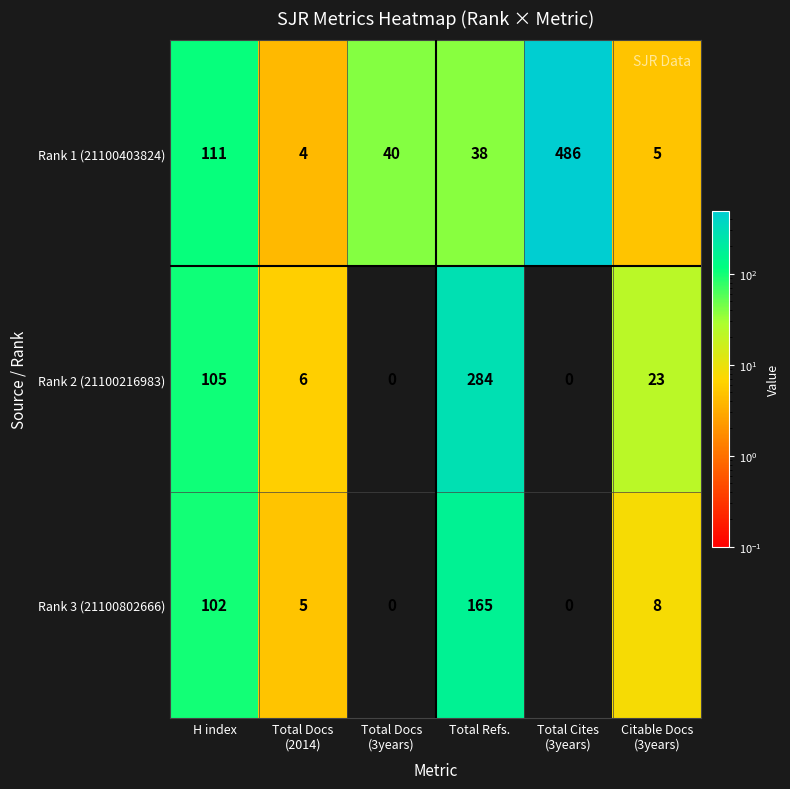

True or false: Rank 2 (21100216983) has a value of 180 at H index.

False